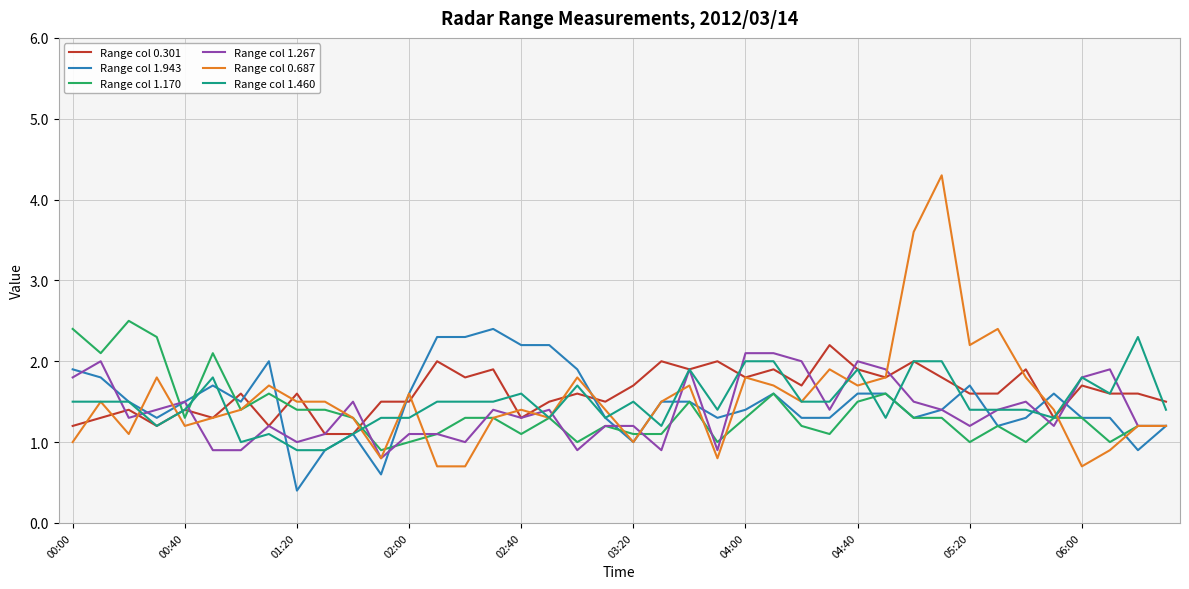

True or false: Range col 1.460 and Range col 1.170 cross at least once.

True